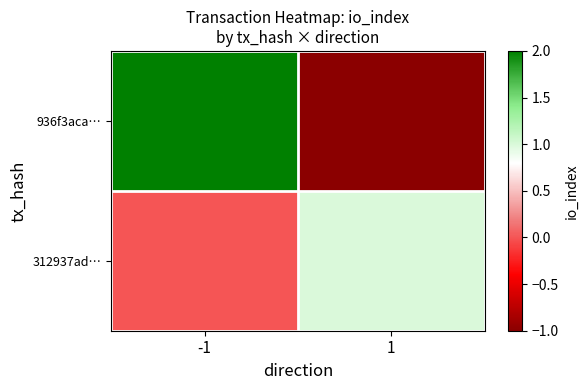

Which series has the widest spread of values?

936f3aca…